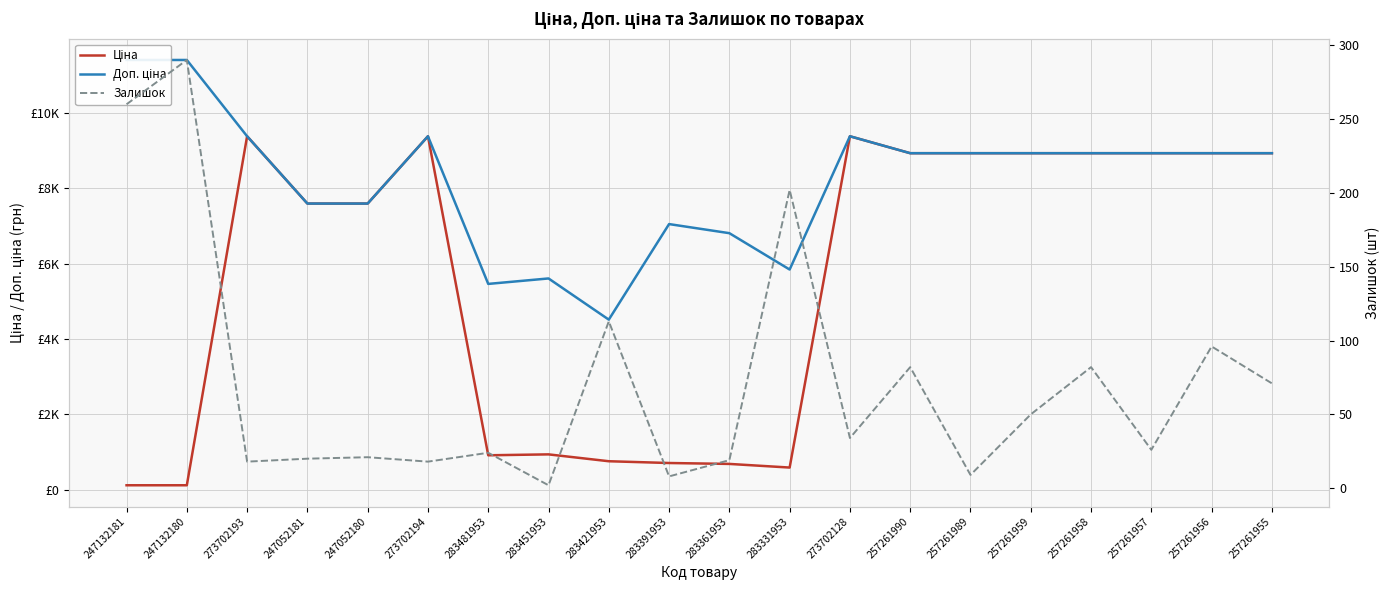

At which category is the sum across all series the highest?

273702128